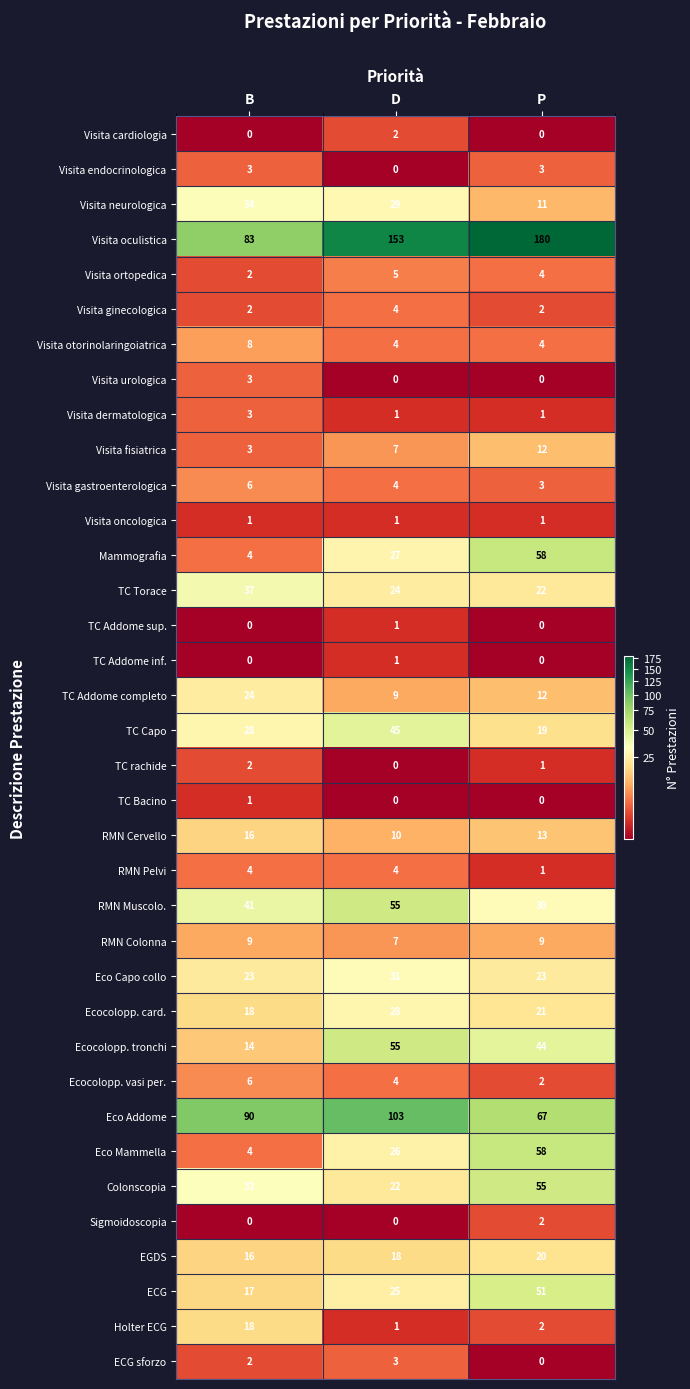

What is the approximate value of Visita ortopedica at D?

5